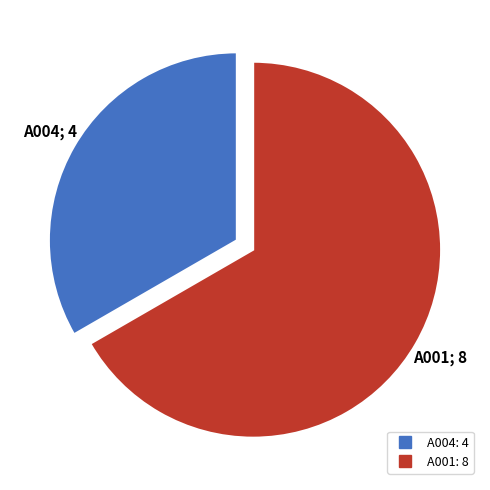

True or false: A004 accounts for 33% of the total.

True